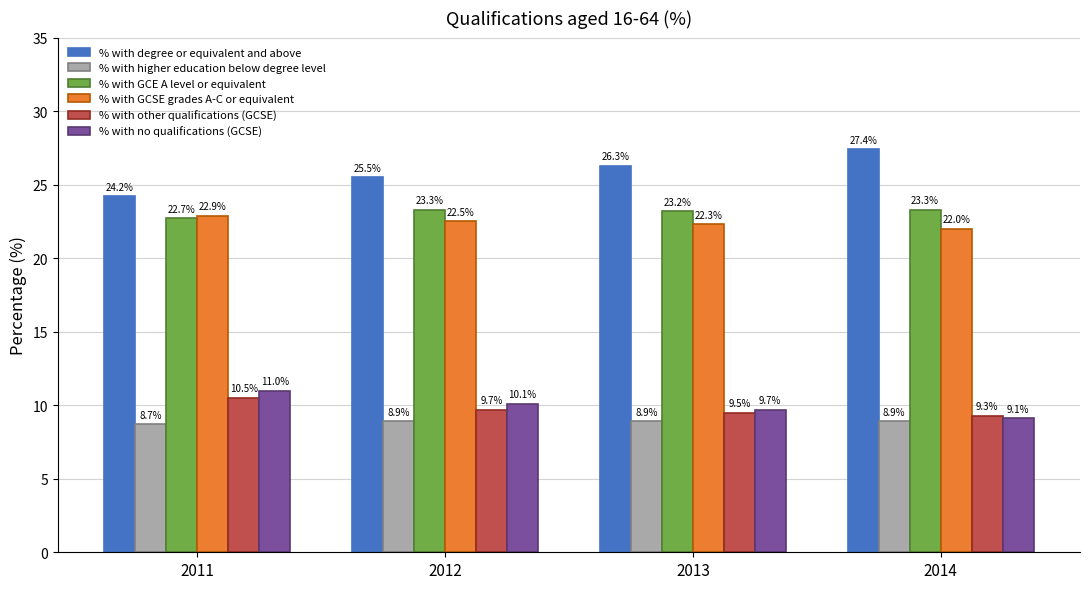

Rank the series at 2011 from highest to lowest value.

% with degree or equivalent and above, % with GCSE grades A-C or equivalent, % with GCE A level or equivalent, % with no qualifications (GCSE), % with other qualifications (GCSE), % with higher education below degree level